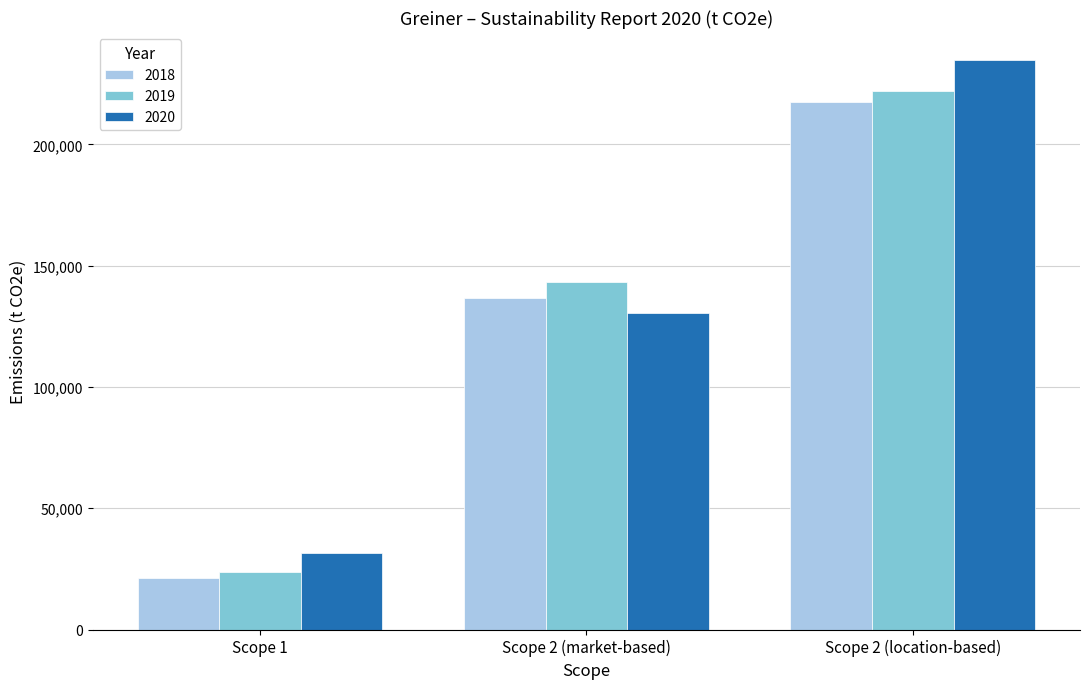

Is the value of 2019 at Scope 2 (location-based) greater than the value of 2018 at Scope 2 (location-based)?

Yes